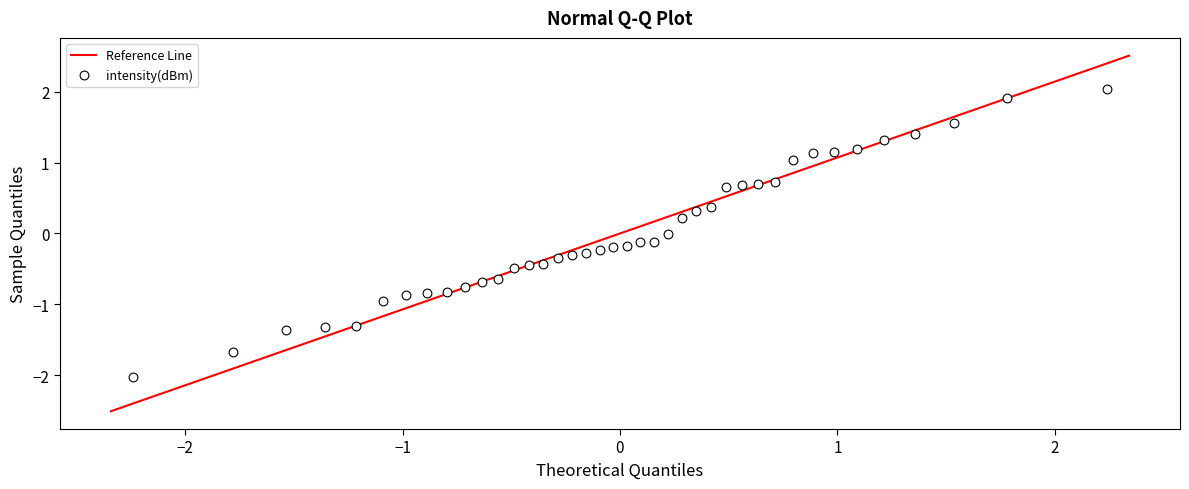

What is the range of Y values (max minus min)?

4.1